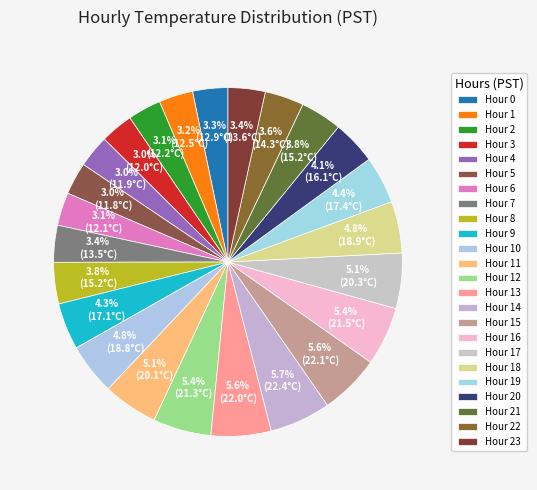

To the nearest percent, what is the difference between the largest and smallest slice percentages?

3%